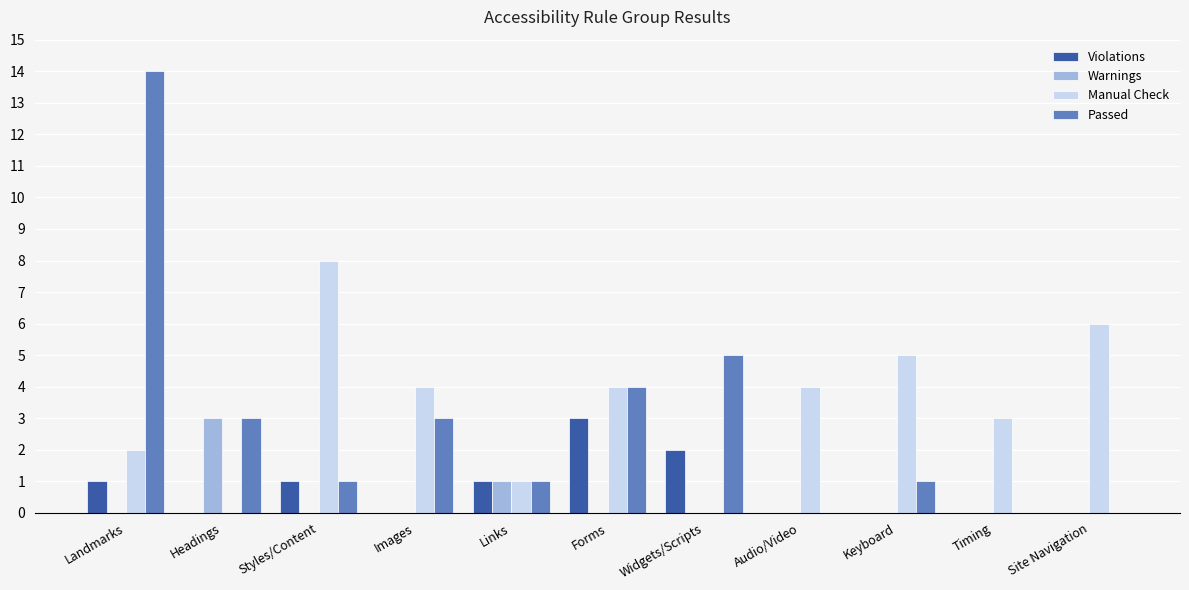

At which label does Warnings reach its peak?

Headings